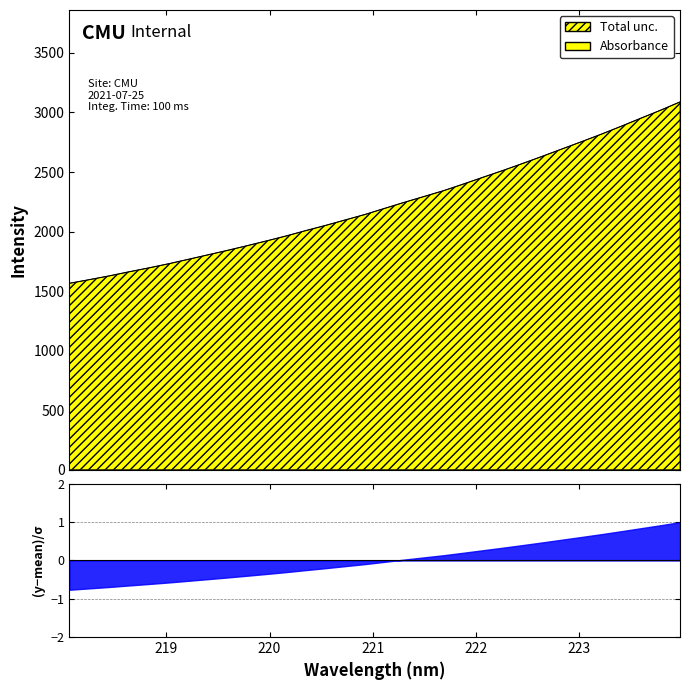

Reading left to right, extract all data points from this chart.

218.0596=1565.3	218.2508=1595.6	218.442=1626.7	218.6332=1661.0	218.8244=1693.7	219.0156=1728.2	219.2067=1765.4	219.3979=1803.3	219.589=1841.2	219.7801=1880.6	219.9712=1921.3	220.1623=1963.1	220.3533=2008.3	220.5444=2051.7	220.7354=2097.7	220.9264=2143.5	221.1174=2194.9	221.3083=2245.7	221.4993=2294.6	221.6902=2343.8	221.8812=2399.4	222.0721=2456.5	222.263=2512.8	222.4538=2571.6	222.6447=2631.9	222.8355=2693.5	223.0264=2755.1	223.2172=2817.8	223.408=2883.6	223.5987=2951.2	223.7895=3018.2	223.9802=3088.7